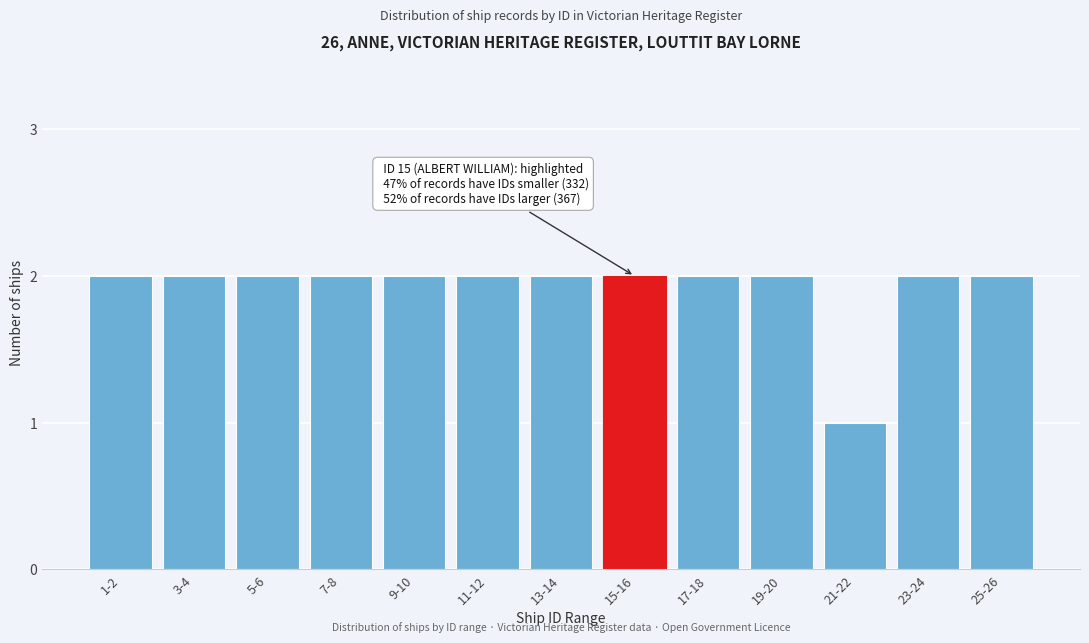

Reading left to right, what are all the values shown in this chart?

2	2	2	2	2	2	2	2	2	2	1	2	2